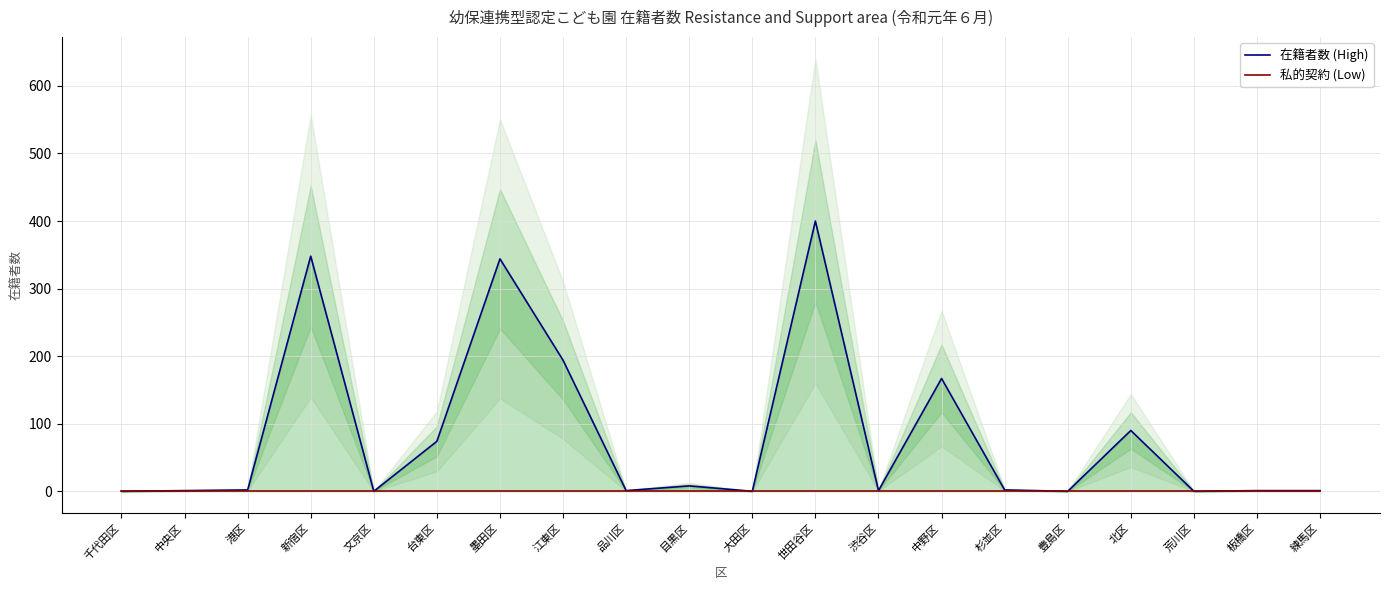

What is the average value of the 在籍者数 (High) series?

82